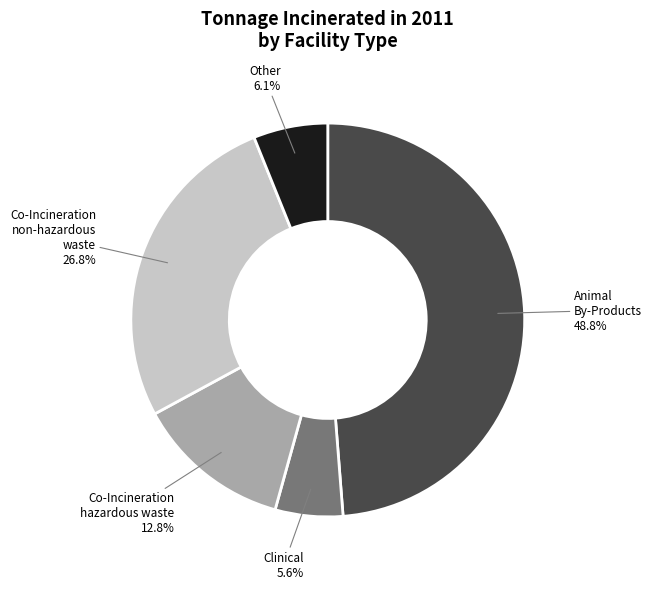

Is there any slice that represents more than half of the pie?

No